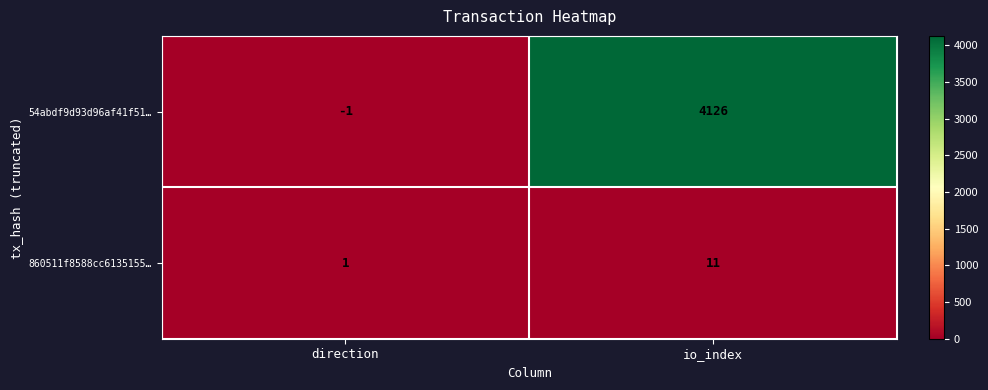

What is the average value of the 860511f8588cc6135155… series?

6